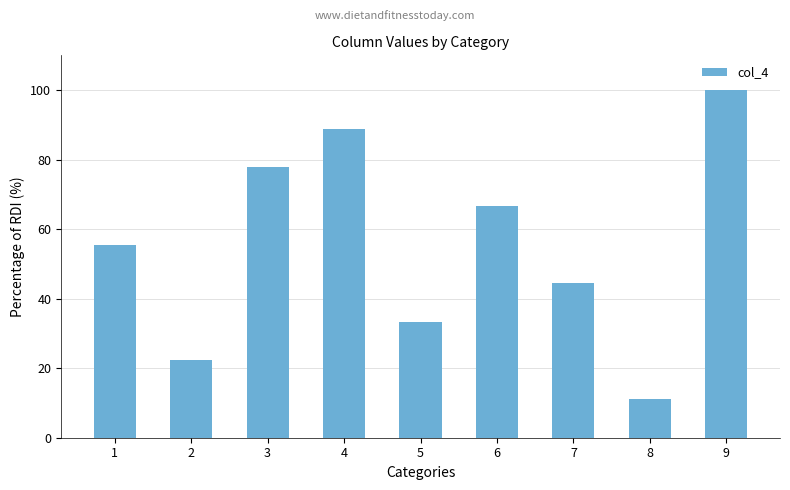

Which category has the lowest value across all series?

8